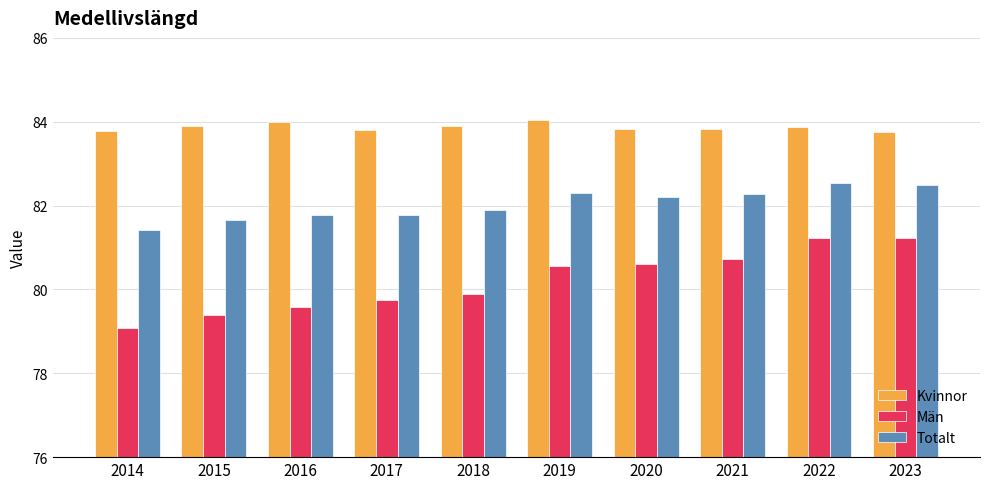

Where is Totalt nearest to the value 81?

2014